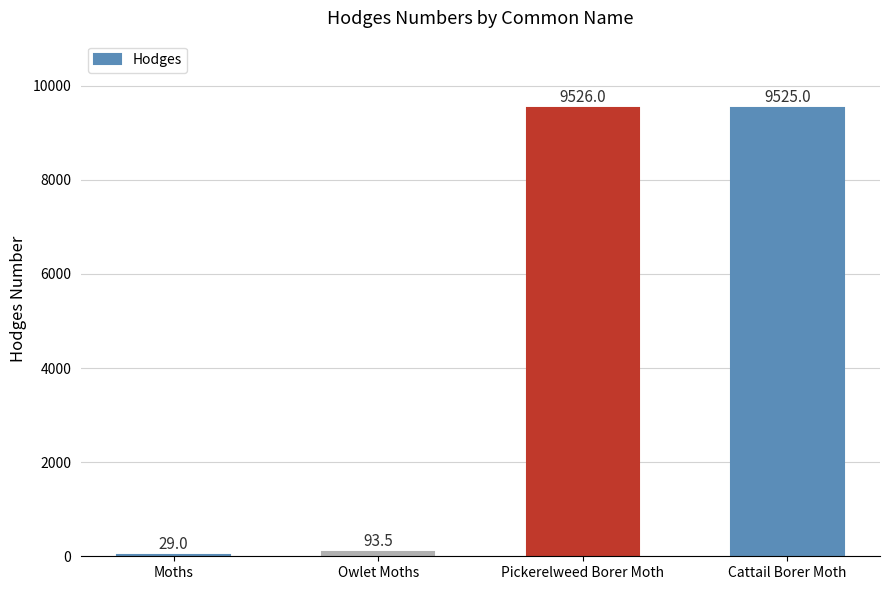

The chart shows a value of 9525.0 at Cattail Borer Moth. True or false?

True